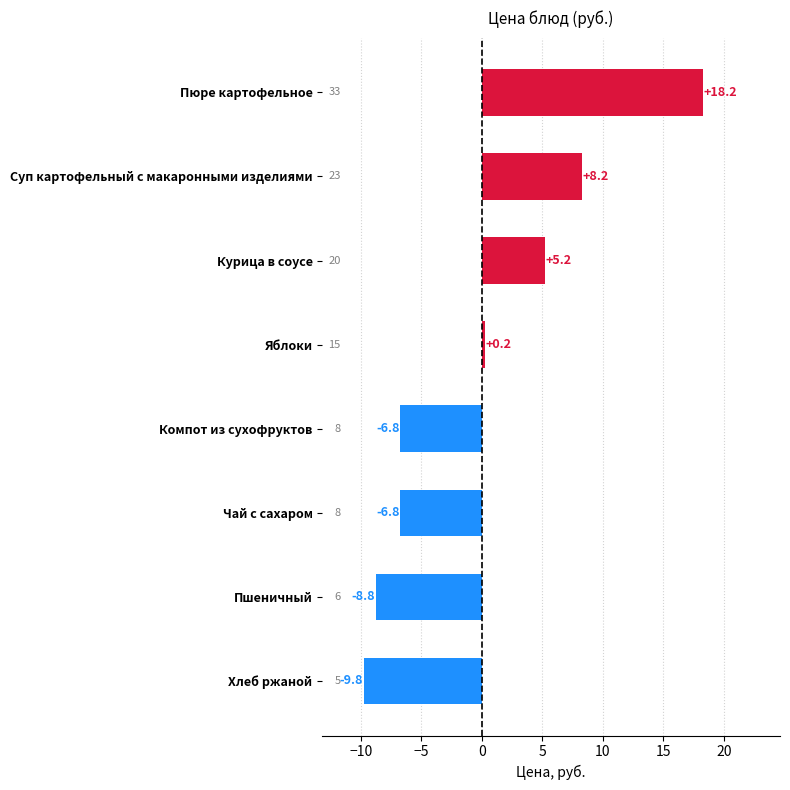

Which has a higher value, Суп картофельный с макаронными изделиями or Чай с сахаром?

Суп картофельный с макаронными изделиями